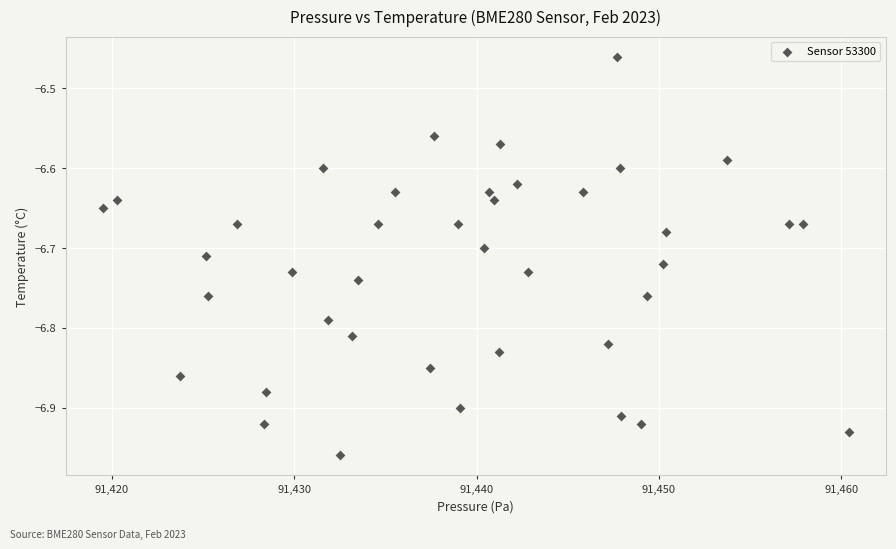

What is the range of X values (max minus min)?

40.9